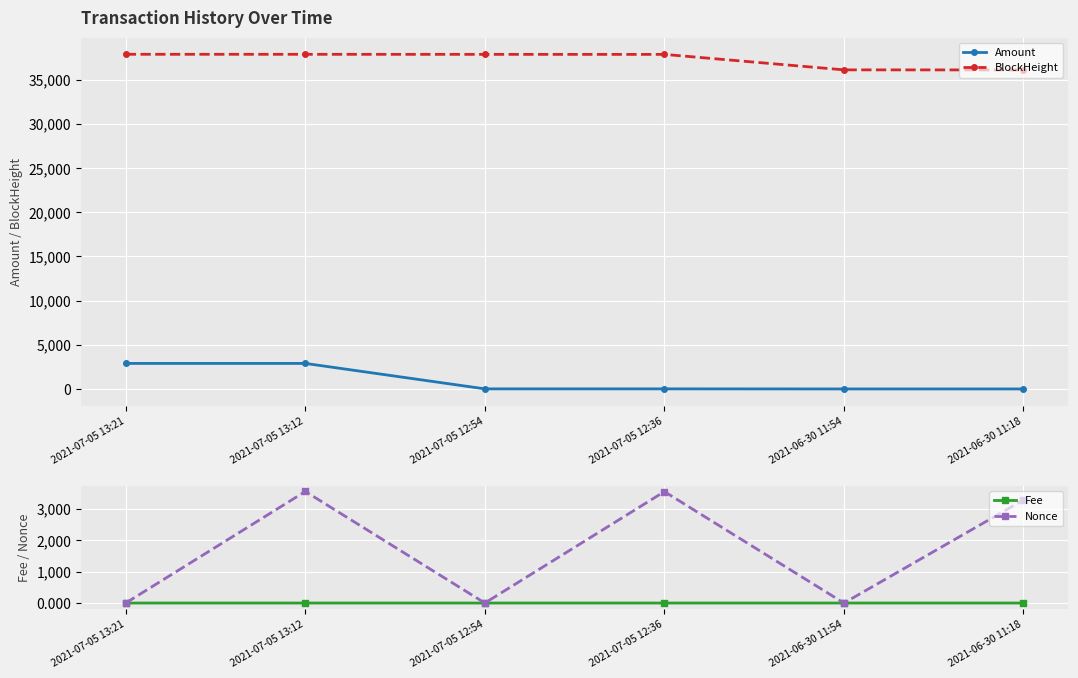

True or false: Nonce has a value of 1044.4 at 2021-07-05 13:12.

False